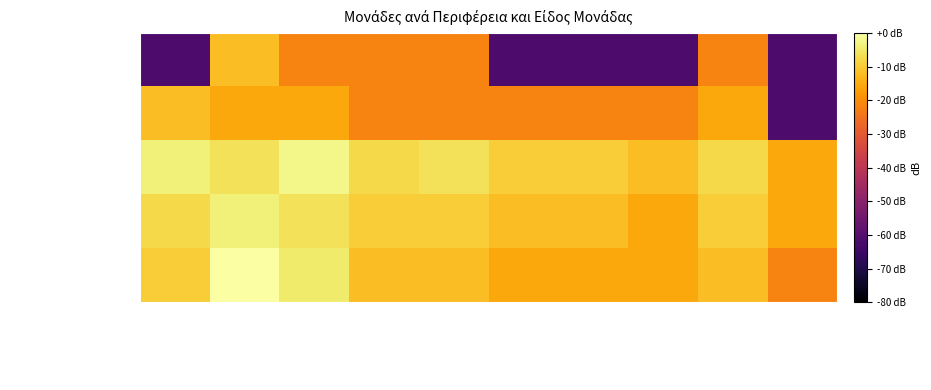

At how many categories does at least one series exceed -9?

6